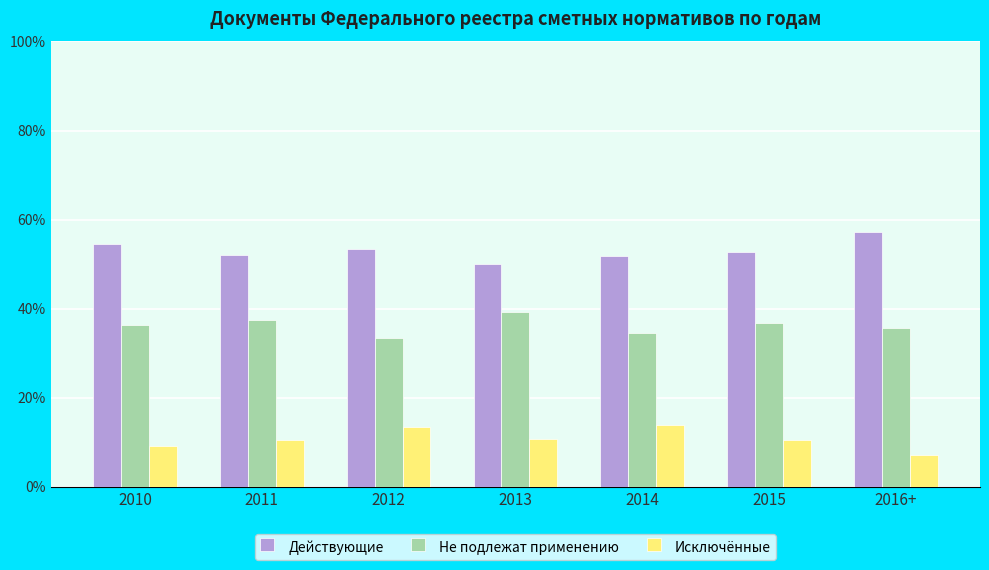

Which series has the largest total across all categories?

Действующие